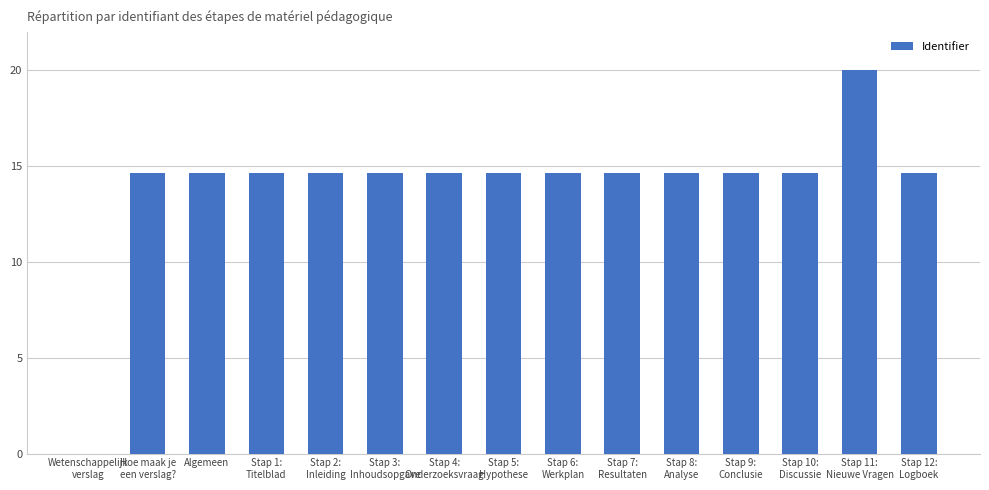

At which label does the data first exceed 14?

Hoe maak je
een verslag?